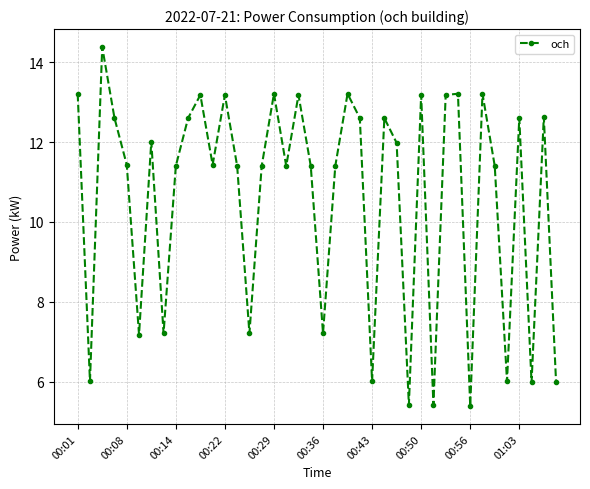

What is the greatest value displayed?

14.4